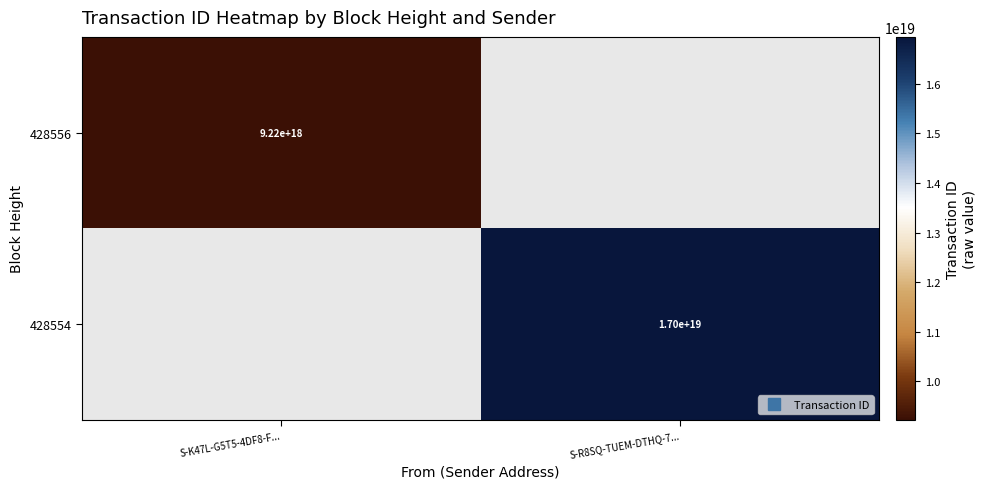

At S-R8SQ-TUEM-DTHQ-7..., list the series in order from smallest to largest.

428556, 428554